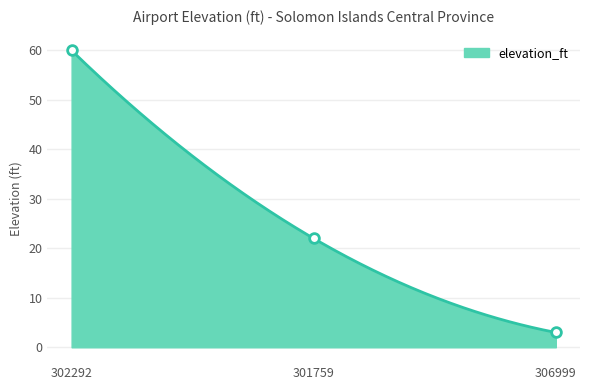

How many lines are shown in the chart?

1